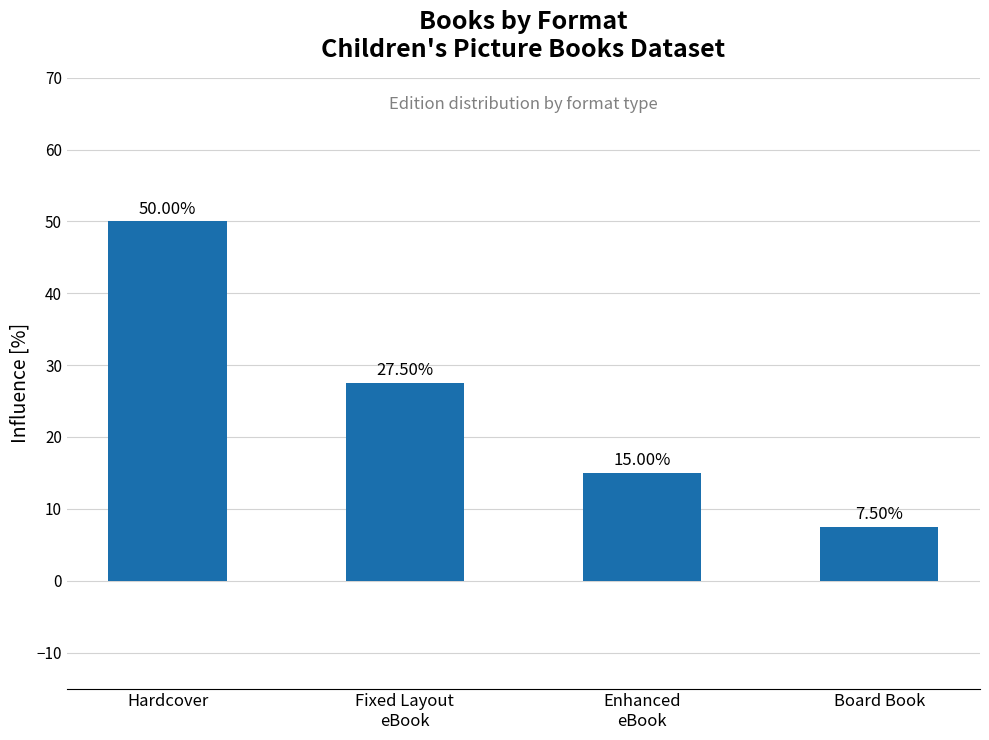

How many values are between 15 and 50?

3